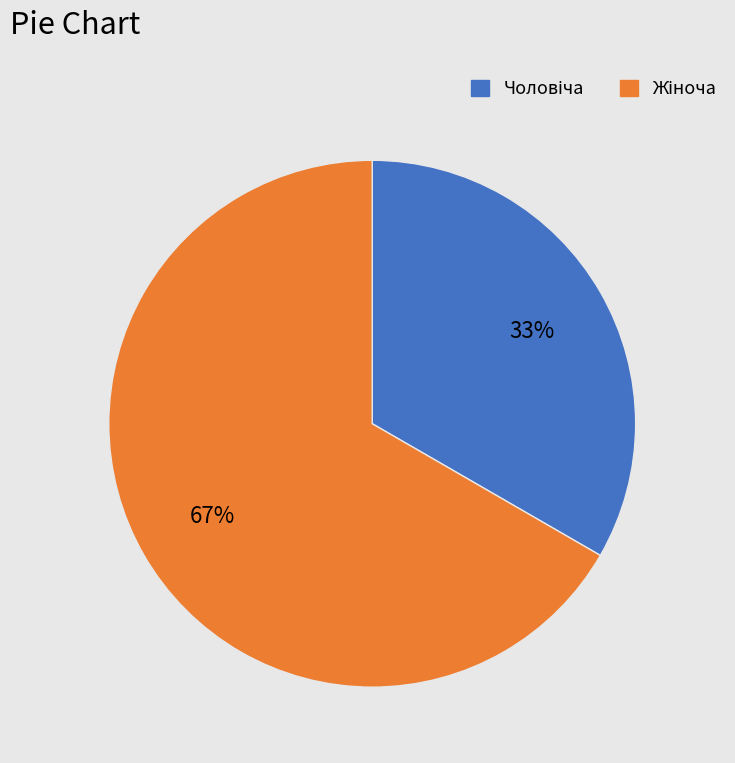

Is there a majority slice in this chart?

Yes